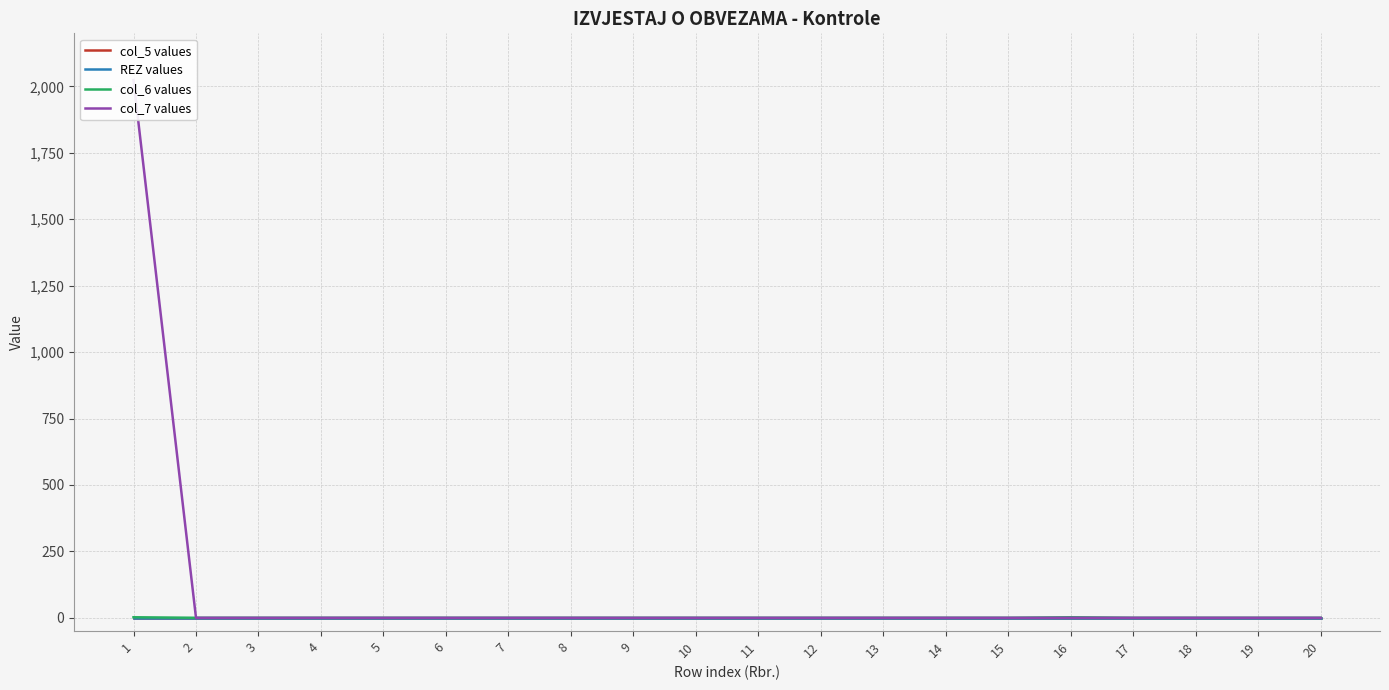

True or false: REZ values has a value of 0 at 4.

True